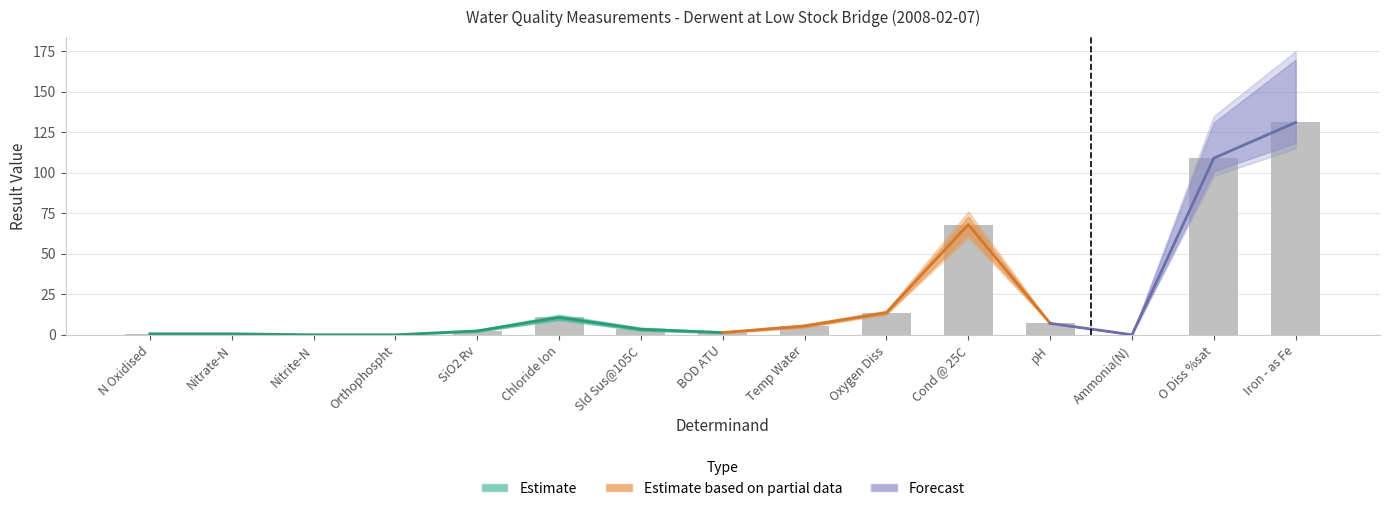

List the labels in order of Forecast value, smallest first.

Nitrite-N, Orthophospht, Ammonia(N), Nitrate-N, N Oxidised, BOD ATU, SiO2 Rv, Sld Sus@105C, Temp Water, pH, Chloride Ion, Oxygen Diss, Cond @ 25C, O Diss %sat, Iron - as Fe